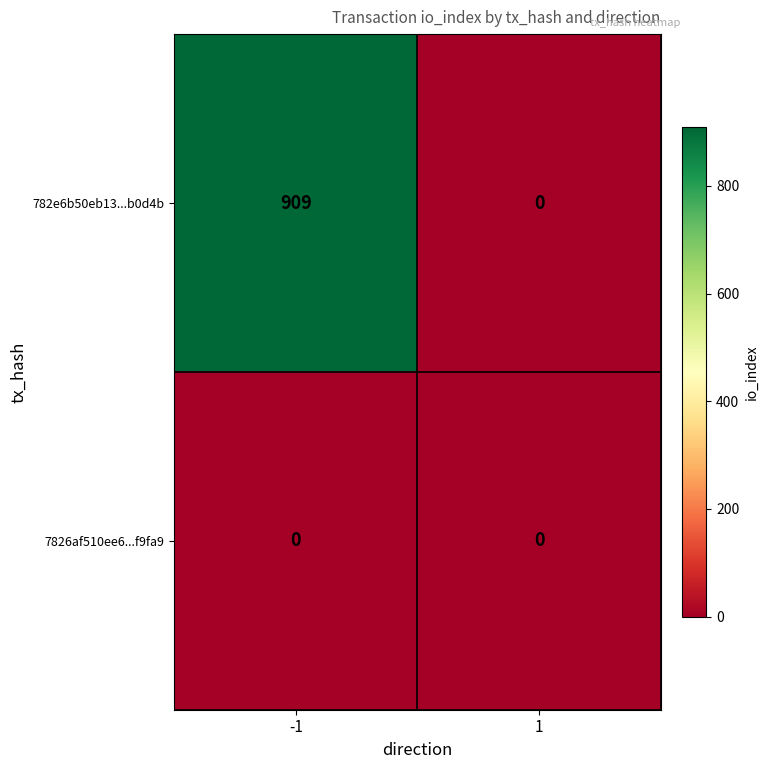

Count the number of data series in this chart.

2